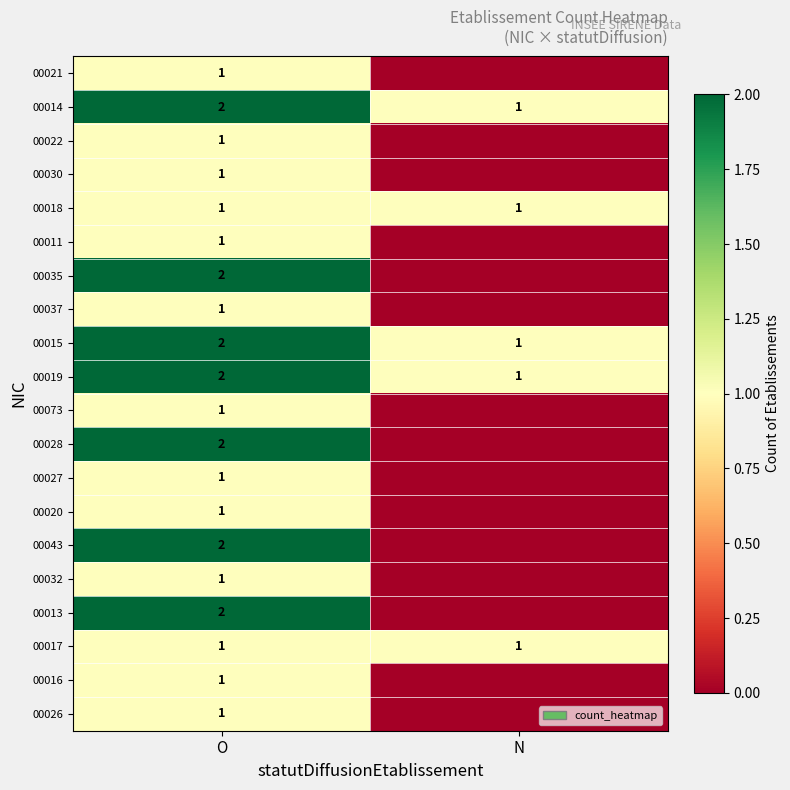

True or false: 00013 has a value of 3 at O.

False